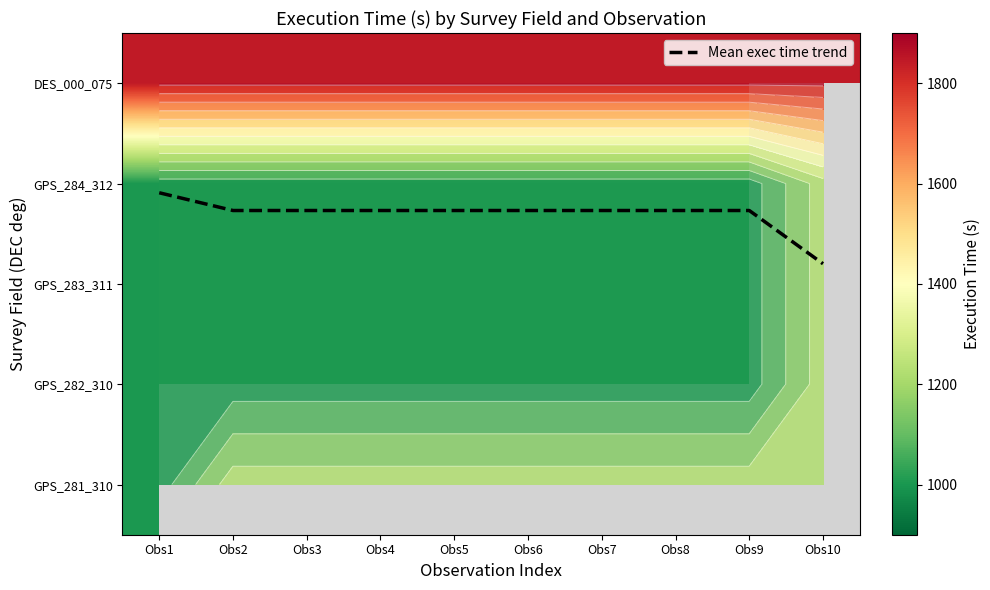

At which label is Mean exec time trend closest to 1?

Obs1